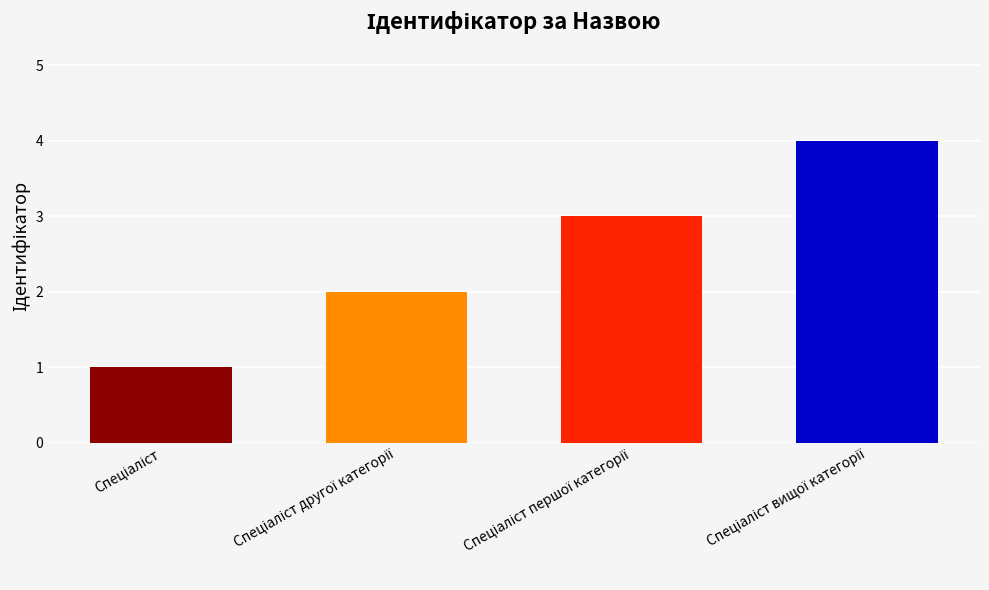

What is the sum of all values?

10